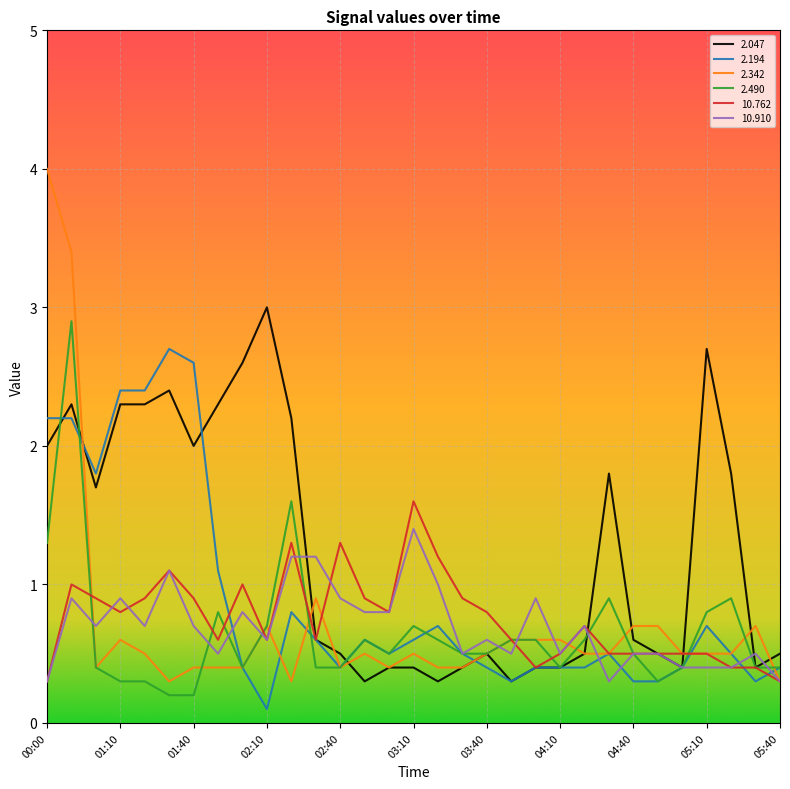

Which series has the largest total across all categories?

2.047